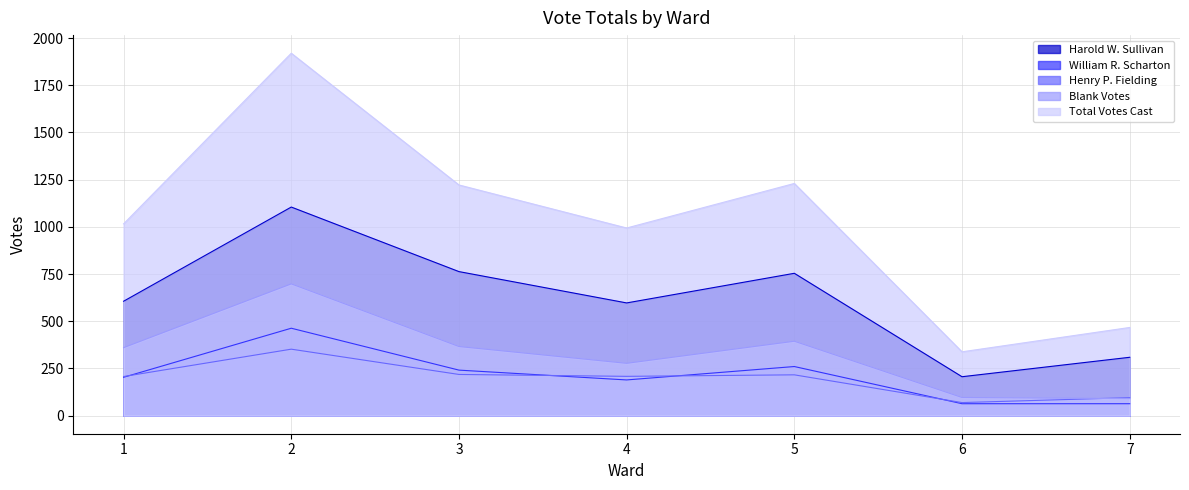

What is the value of the Harold W. Sullivan point at the 5th from the left?

754